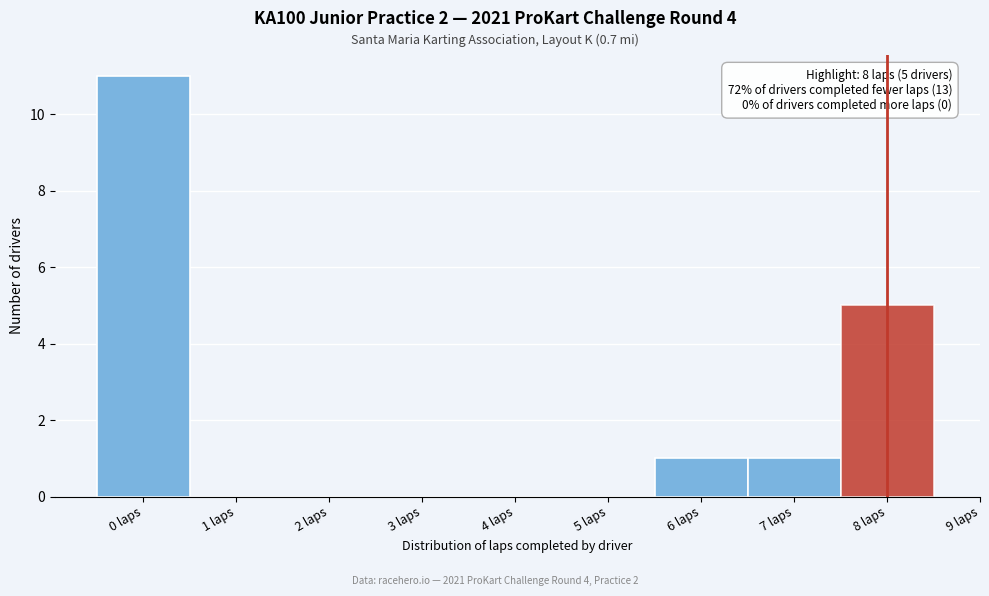

Which range on the x-axis has the tallest bar?

-0.5 to 0.5